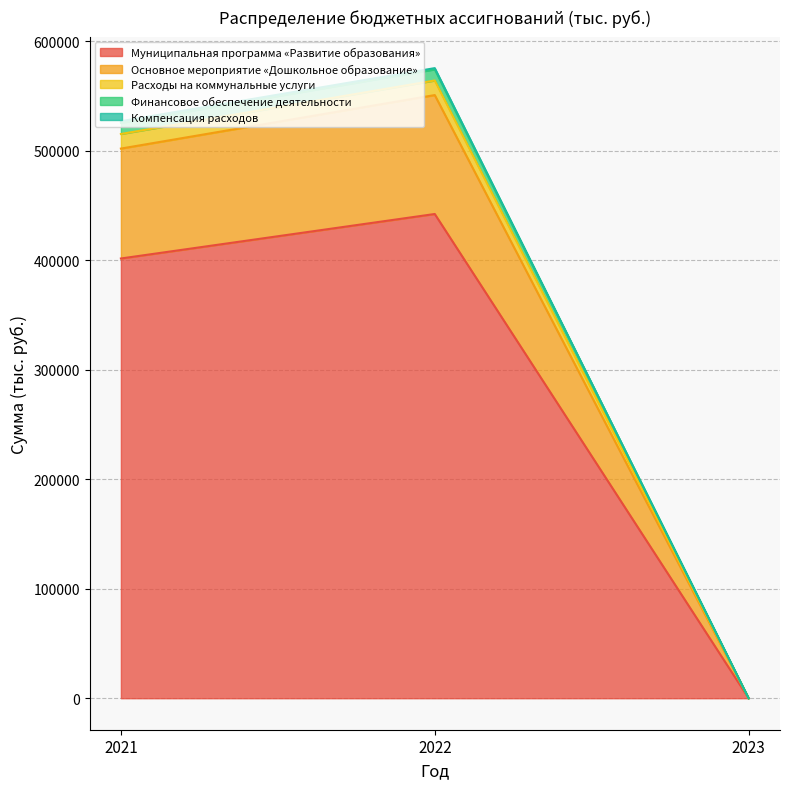

At which label does Муниципальная программа «Развитие образования» reach its minimum?

2023